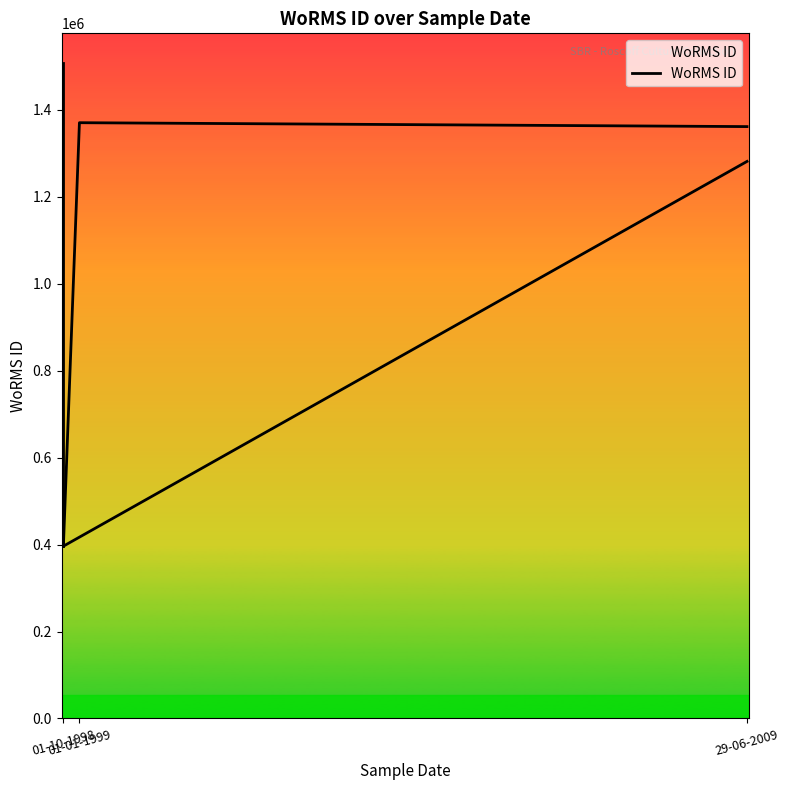

What is the average value?

1042513